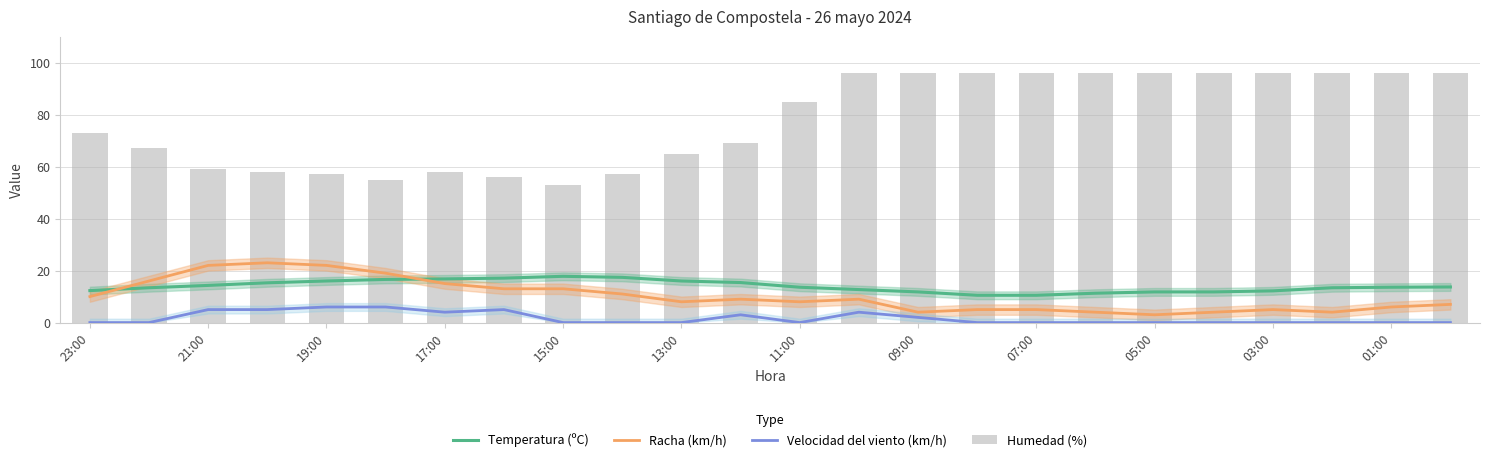

Is it true that Racha (km/h) equals 22.0 at 21:00?

True